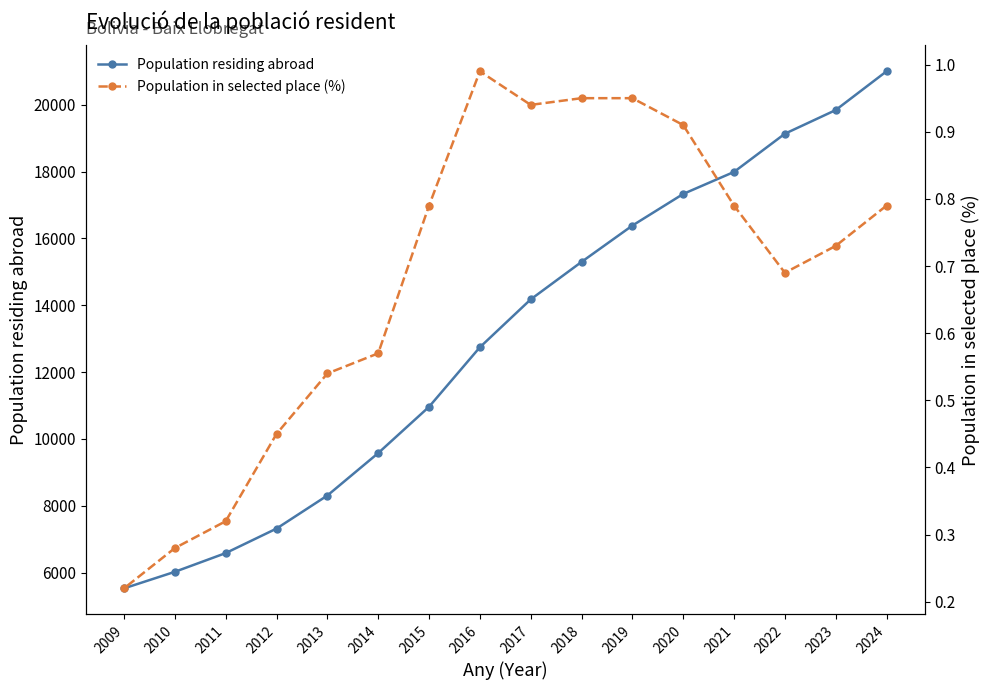

True or false: Population in selected place (%) and Population residing abroad intersect in this chart.

False